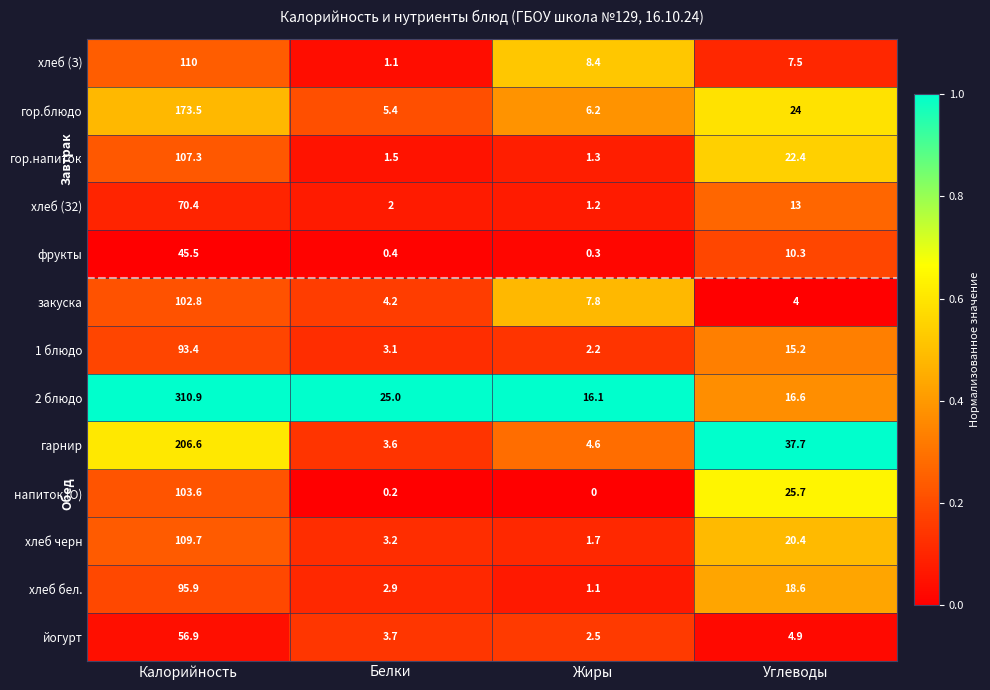

What is the sum of the хлеб (З2) values at Жиры and Углеводы?

14.2